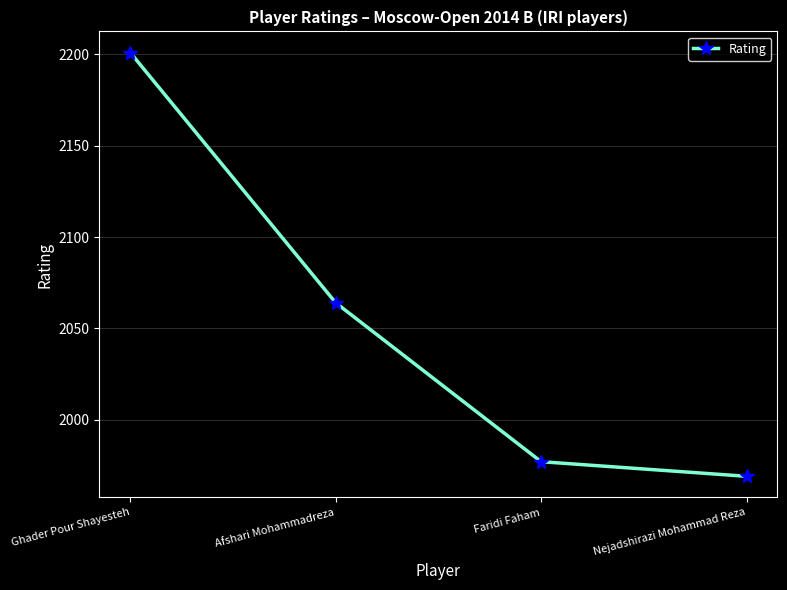

Rank the categories by value from highest to lowest.

Ghader Pour Shayesteh, Afshari Mohammadreza, Faridi Faham, Nejadshirazi Mohammad Reza